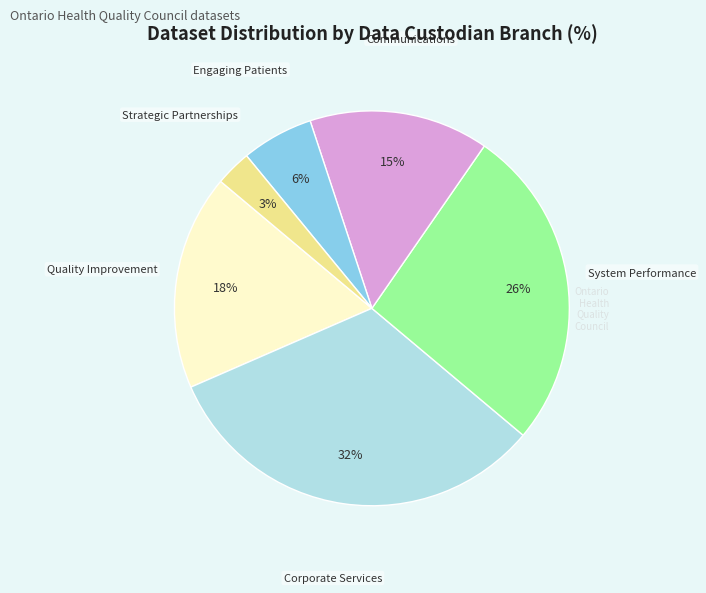

Is there a majority slice in this chart?

No